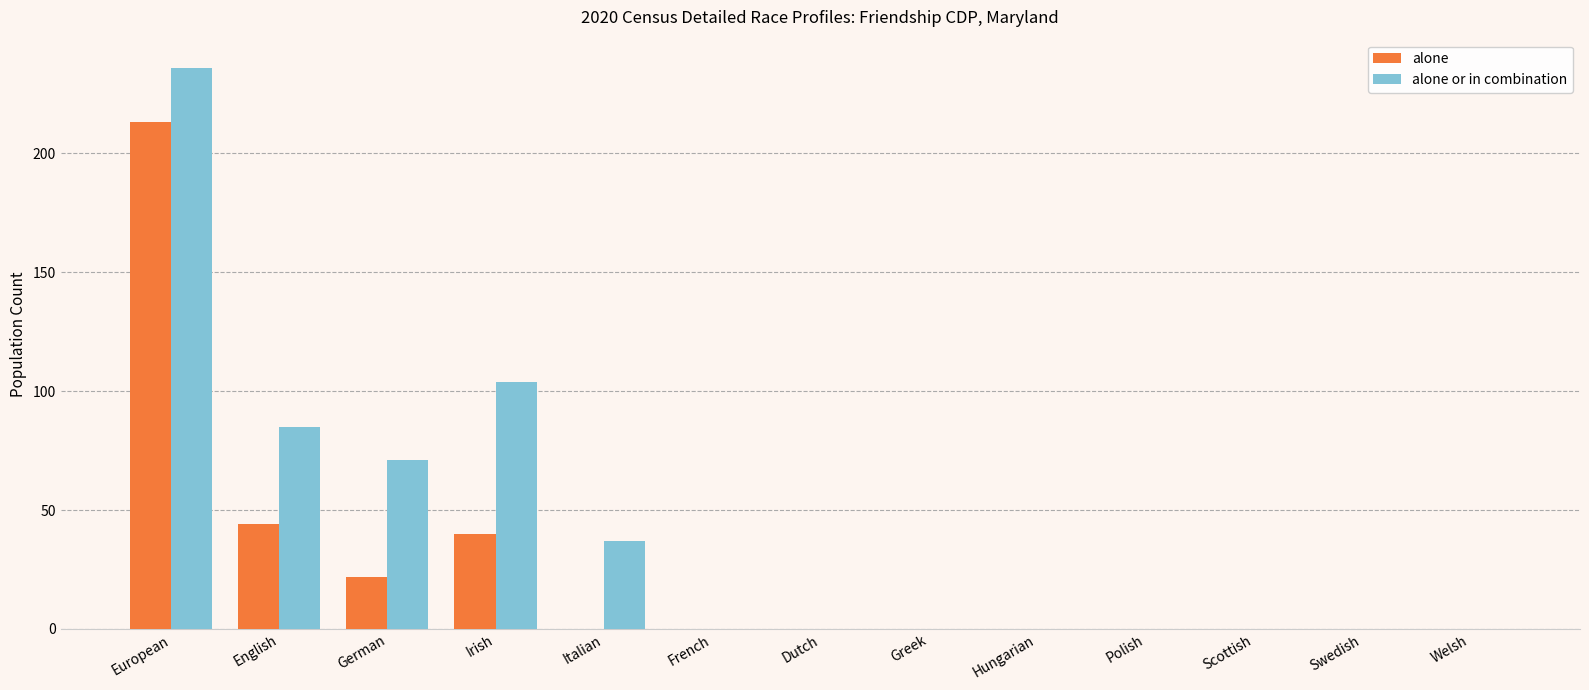

The value of alone or in combination at Hungarian is 0. True or false?

True